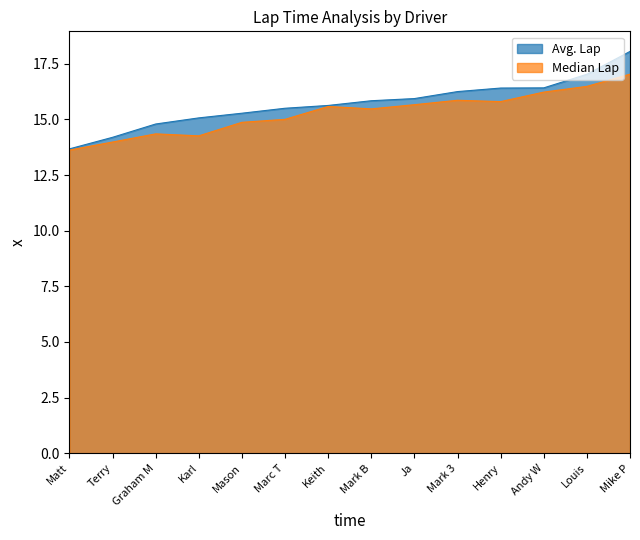

How many categories are shown in the chart?

14